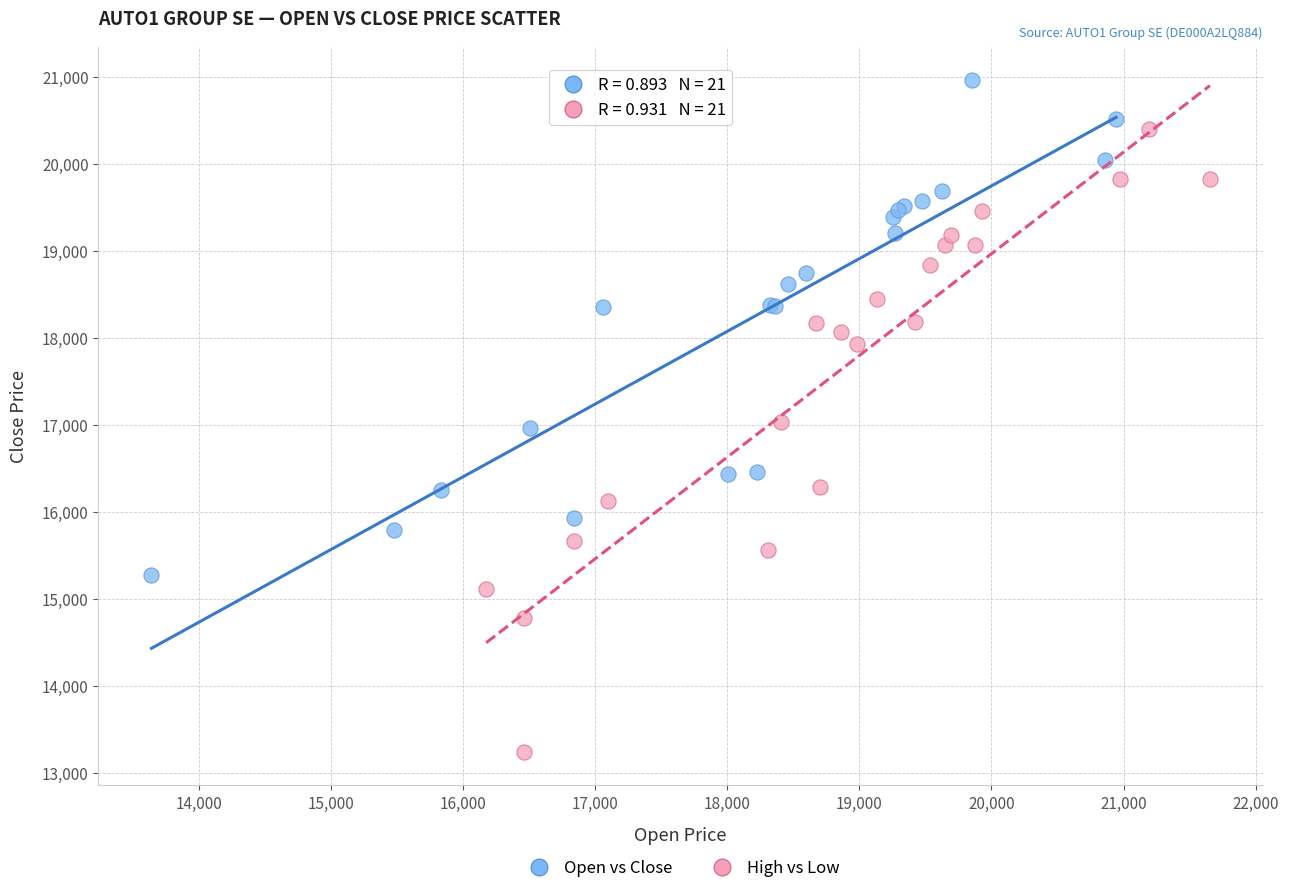

Which series has the widest spread of Y values?

High vs Low